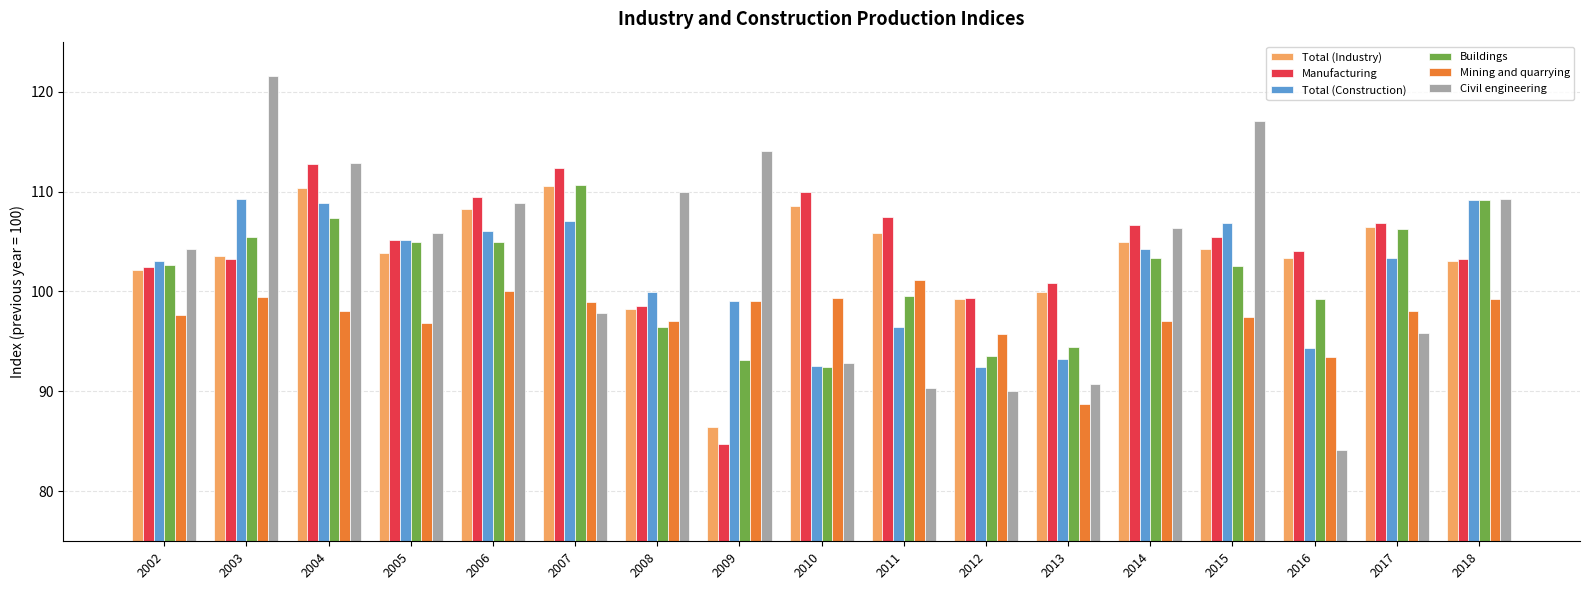

What is the difference between the highest and lowest values at 2002?

6.7